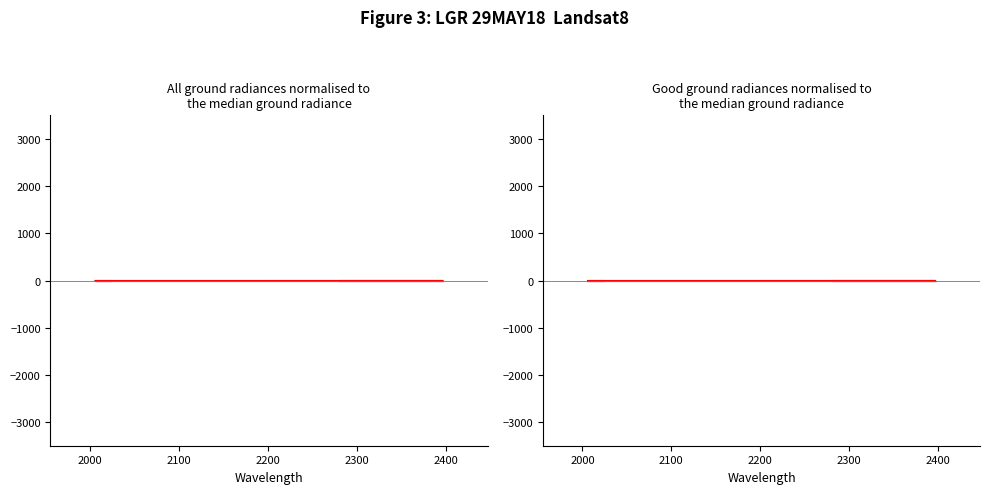

True or false: Execution time (s) has more than 2 interior local peaks.

False